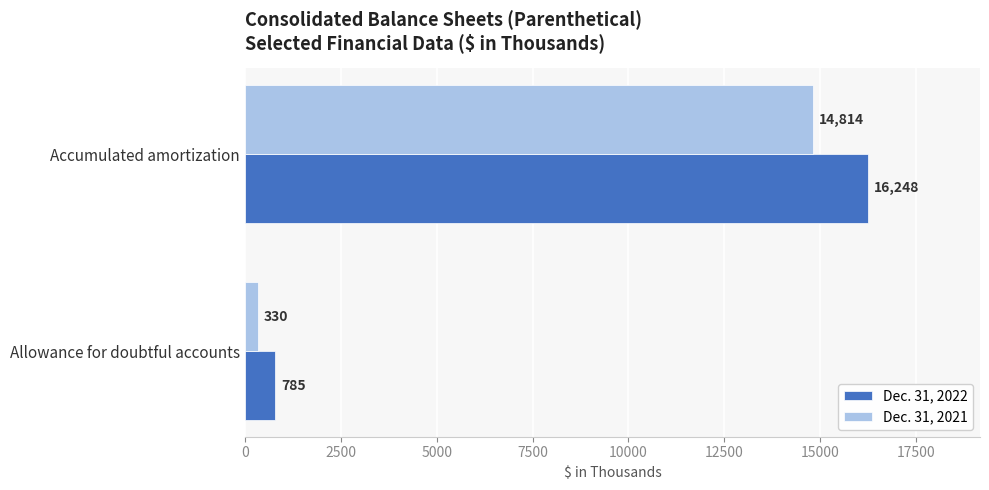

At which label is Dec. 31, 2022 closest to 8516?

Allowance for doubtful accounts